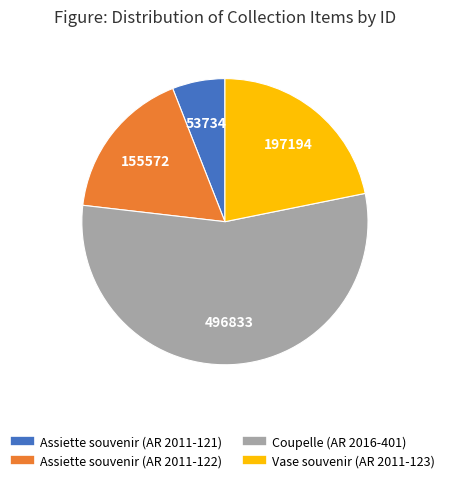

Is it true that Assiette souvenir (AR 2011-122) is 17% of the pie?

True